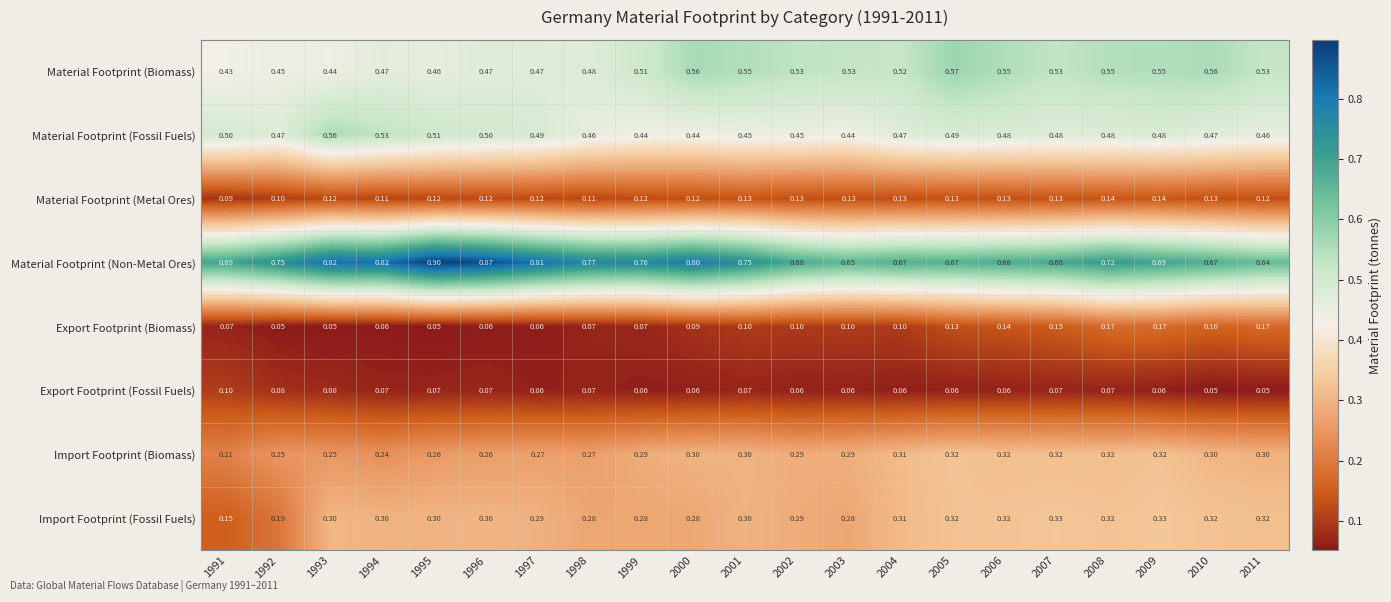

Rank the series by their maximum value, from highest to lowest.

Material Footprint (Non-Metal Ores), Material Footprint (Biomass), Material Footprint (Fossil Fuels), Import Footprint (Fossil Fuels), Import Footprint (Biomass), Export Footprint (Biomass), Material Footprint (Metal Ores), Export Footprint (Fossil Fuels)